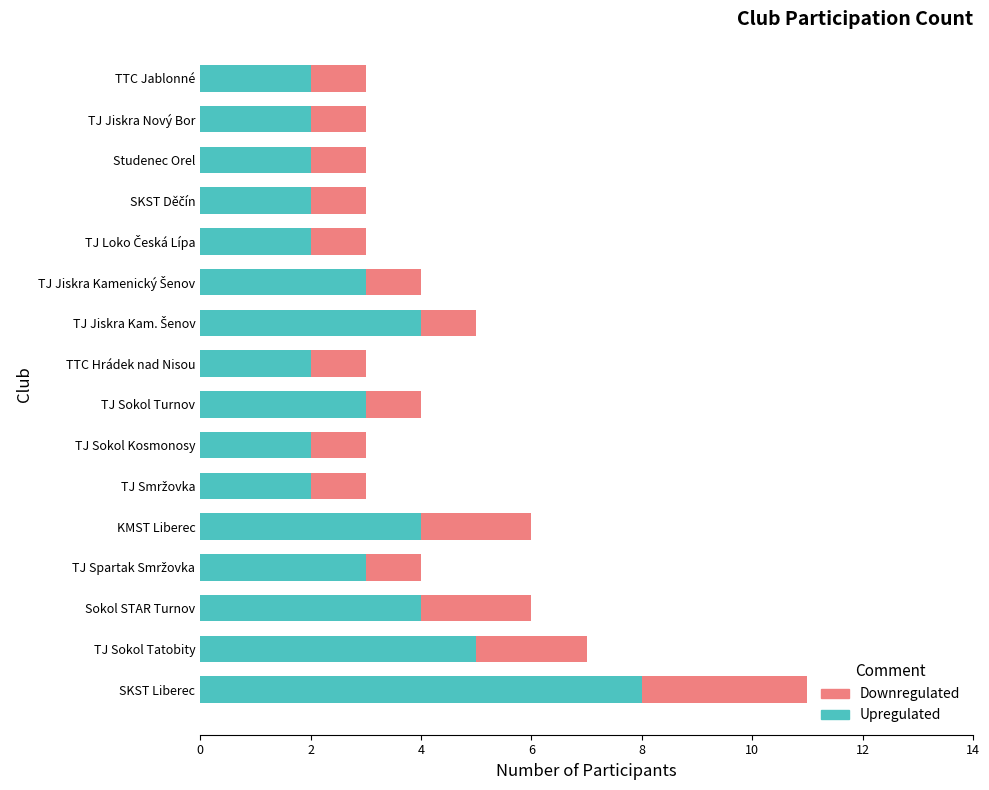

How many data points does each series have?

16